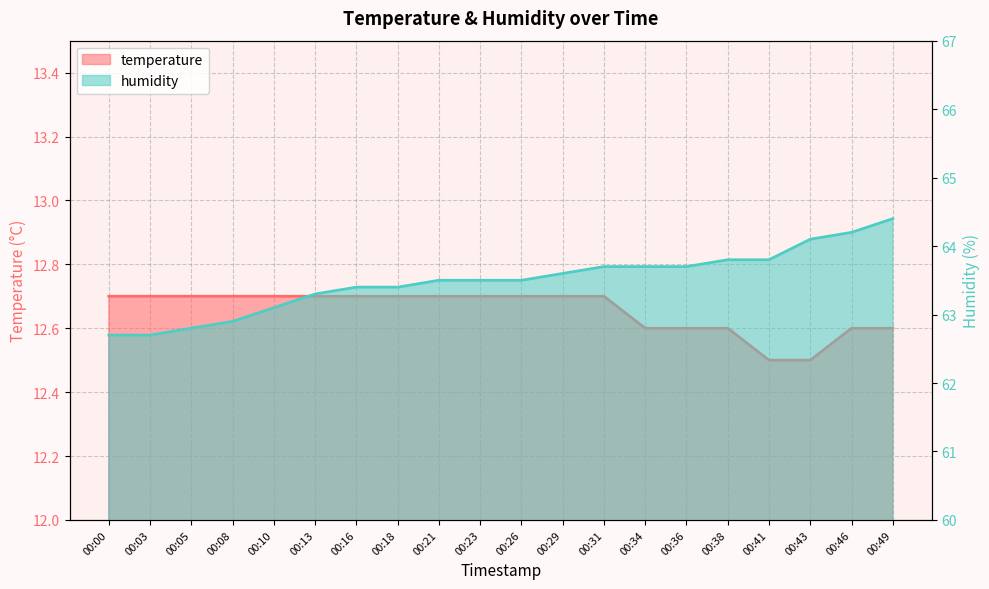

Is the value of temperature at 00:00 greater than the value of humidity at 00:05?

No